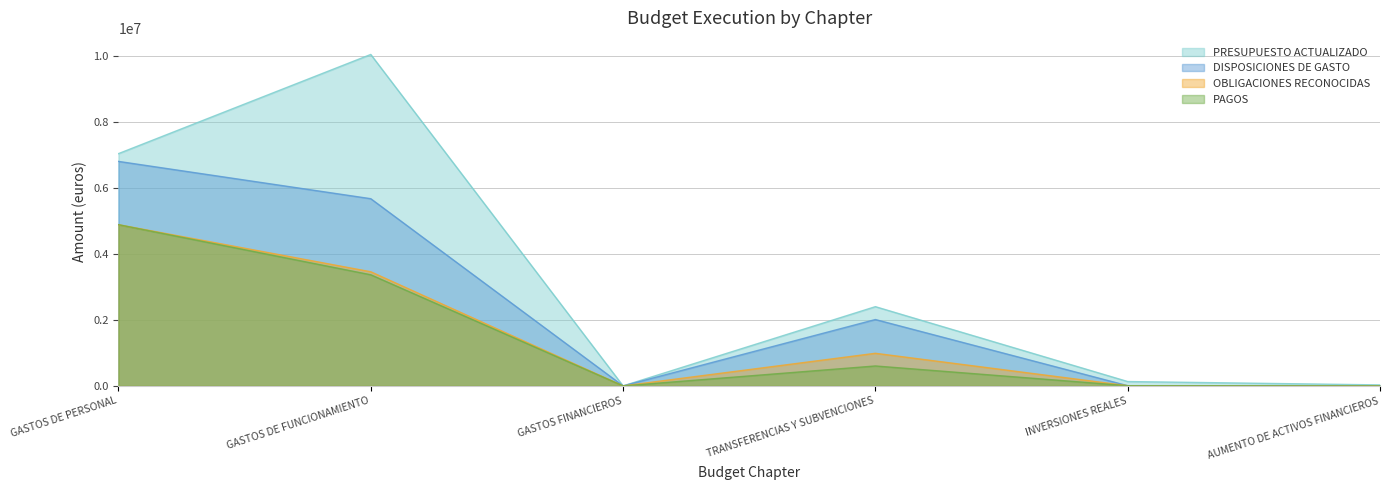

Which category has the lowest value in the PAGOS series?

AUMENTO DE ACTIVOS FINANCIEROS